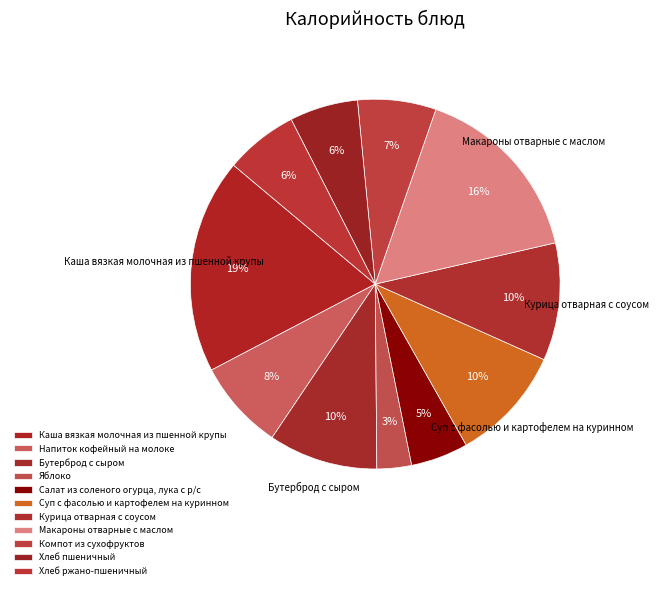

Does any single category account for the majority?

No